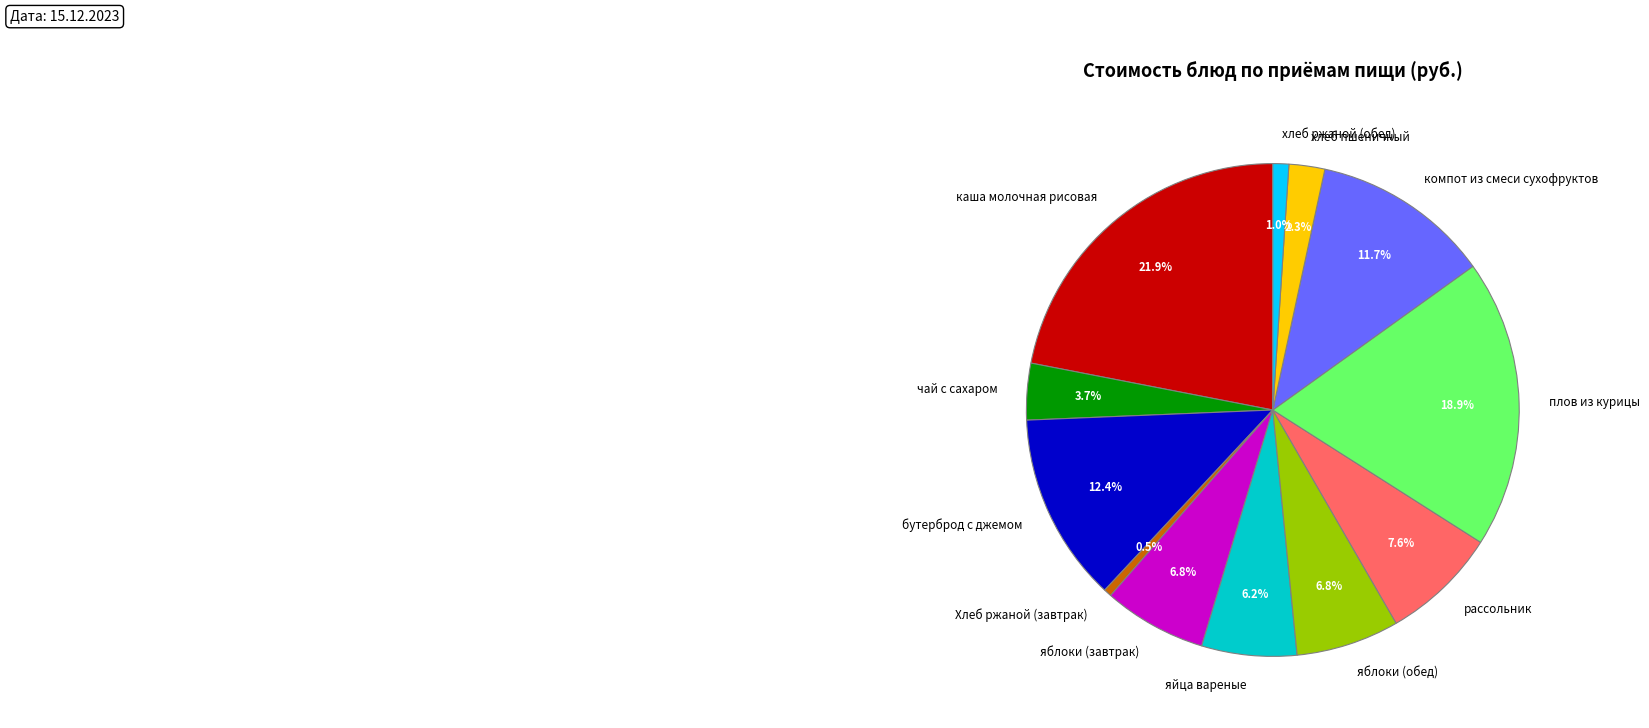

What is the largest slice in the pie chart?

каша молочная рисовая